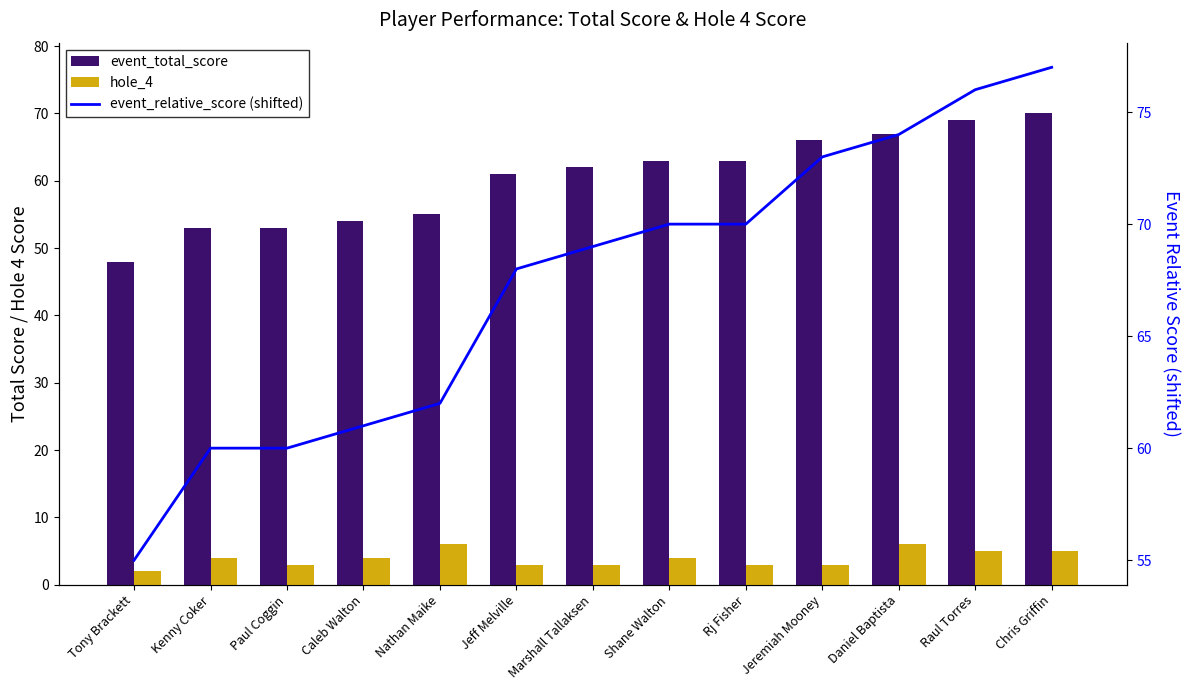

What is the label of the 13th bar from the right?

Tony Brackett